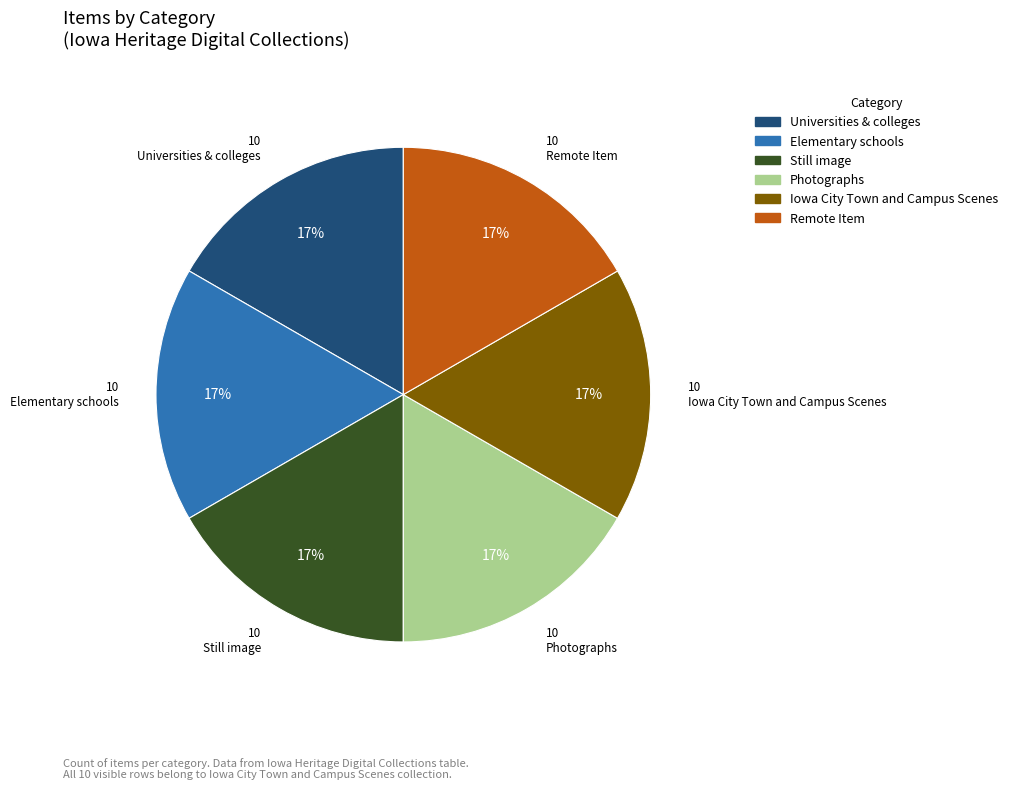

Is there any slice that represents more than half of the pie?

No